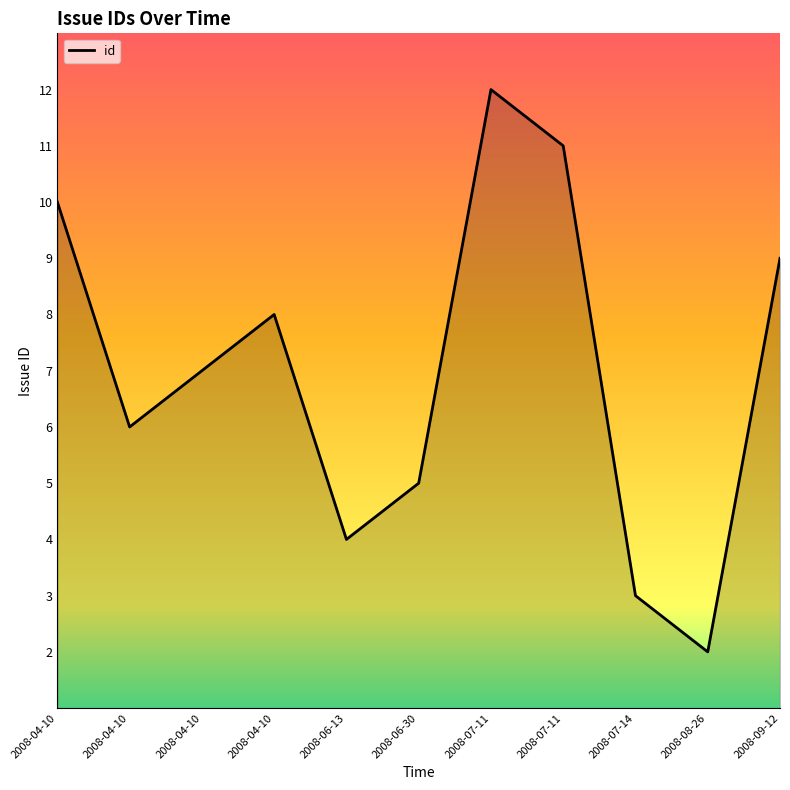

What is the smallest value displayed?

2